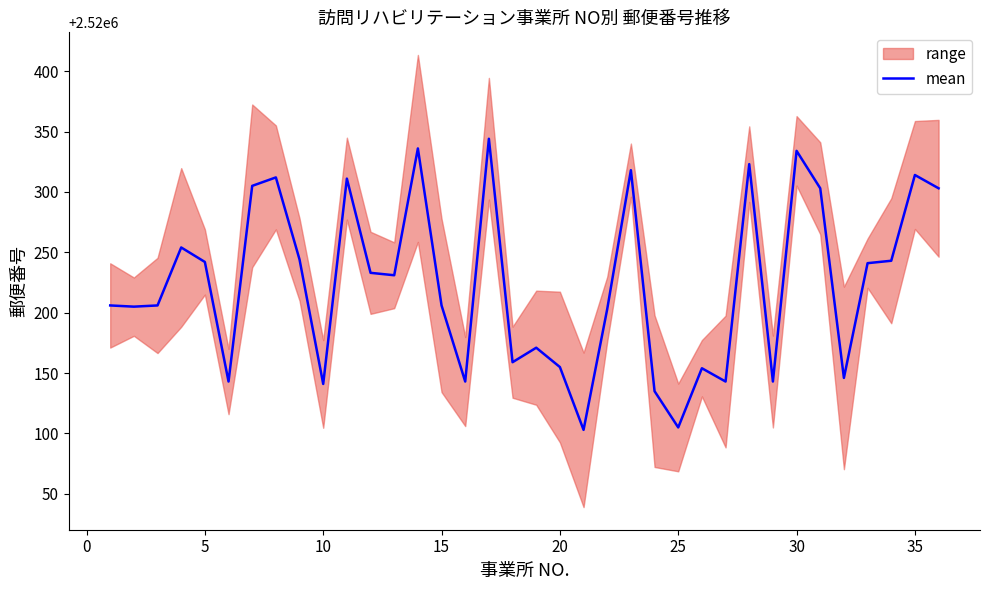

True or false: mean has a value of 1097628 at 30.

False